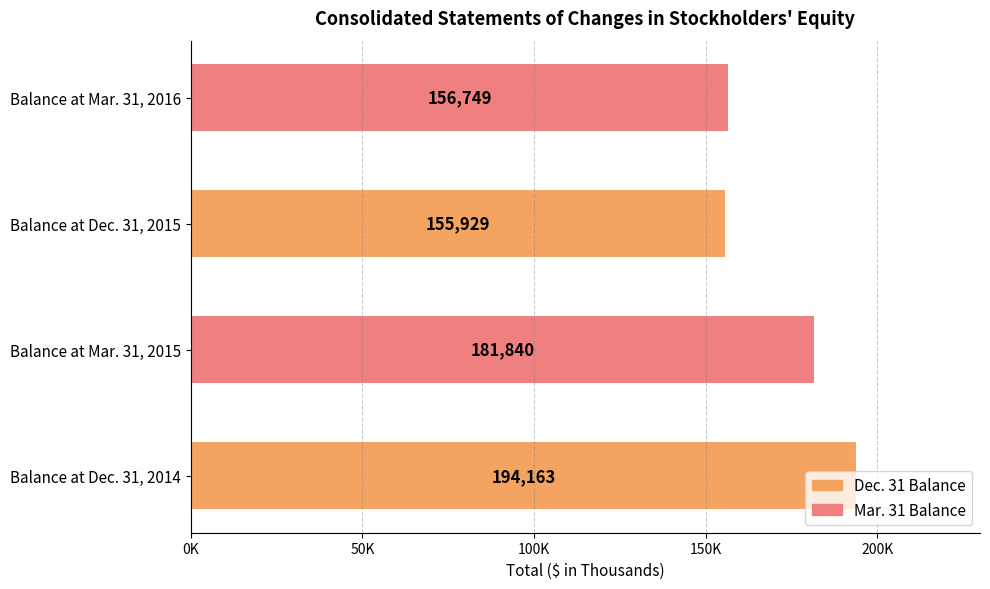

Are the bars horizontal?

Yes